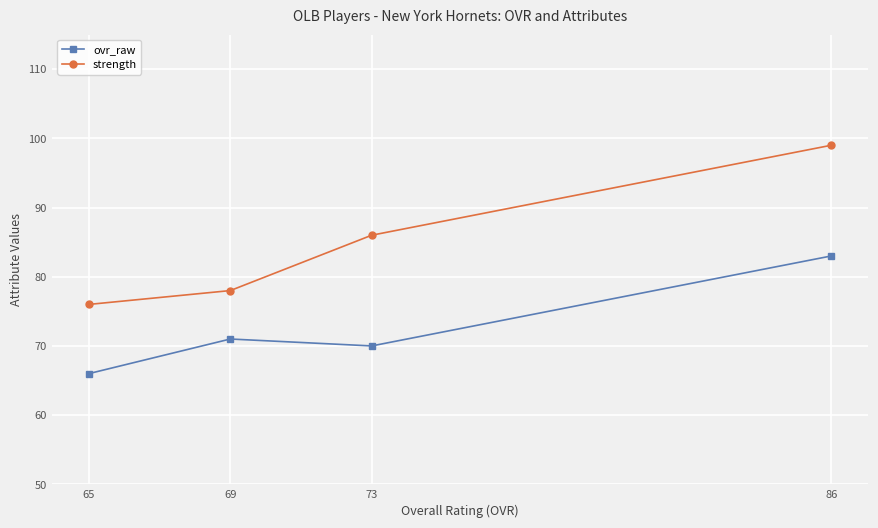

Does the chart display data point markers on the line(s)?

Yes